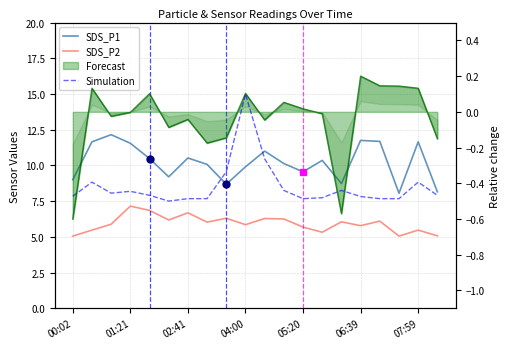

Rank the categories by Simulation value from highest to lowest.

9, 10, 8, 01:21, 18, 11, 14, 04:00, 02:41, 05:20, 19, 00:02, 15, 13, 07:59, 7, 12, 16, 17, 06:39